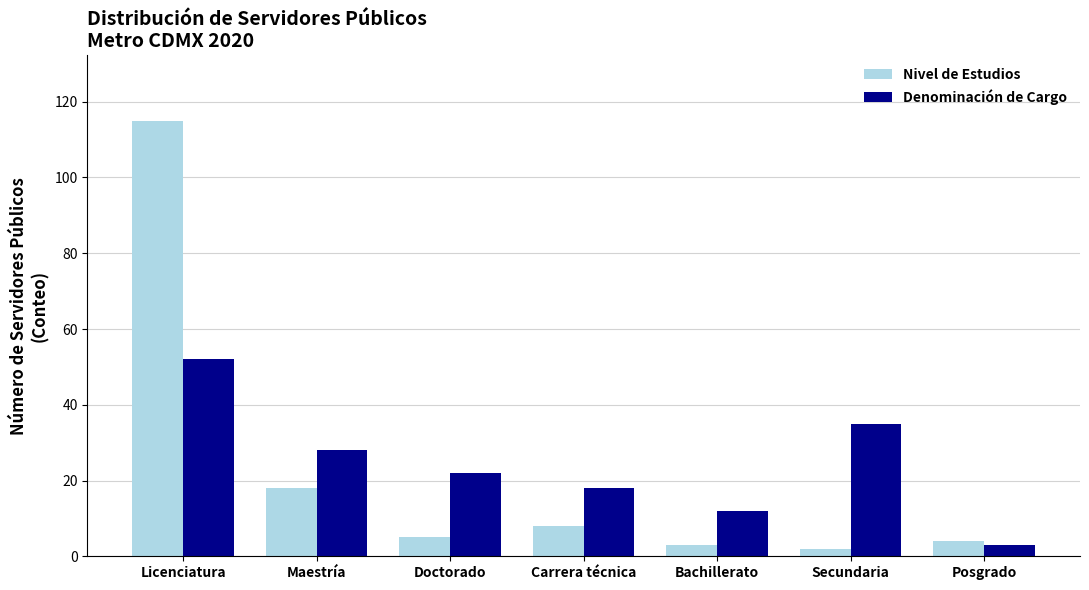

The Denominación de Cargo series shows 18 at Carrera técnica. True or false?

True